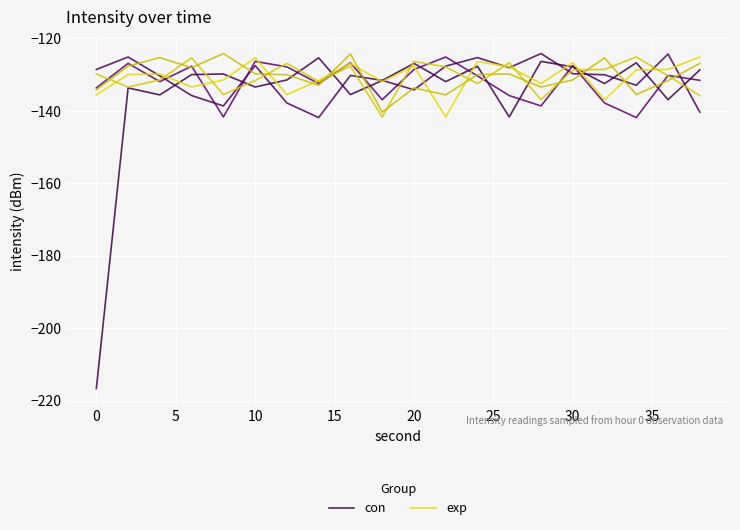

How many distinct data groups are displayed?

2